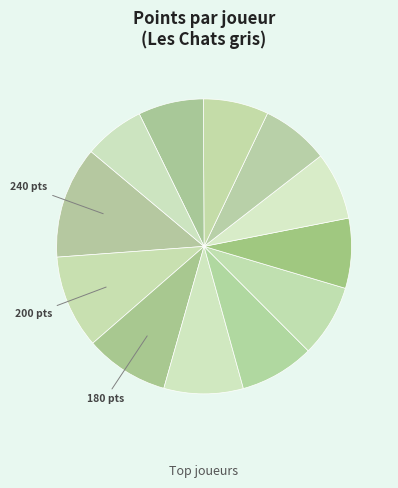

To the nearest percent, what is the average slice percentage?

8%